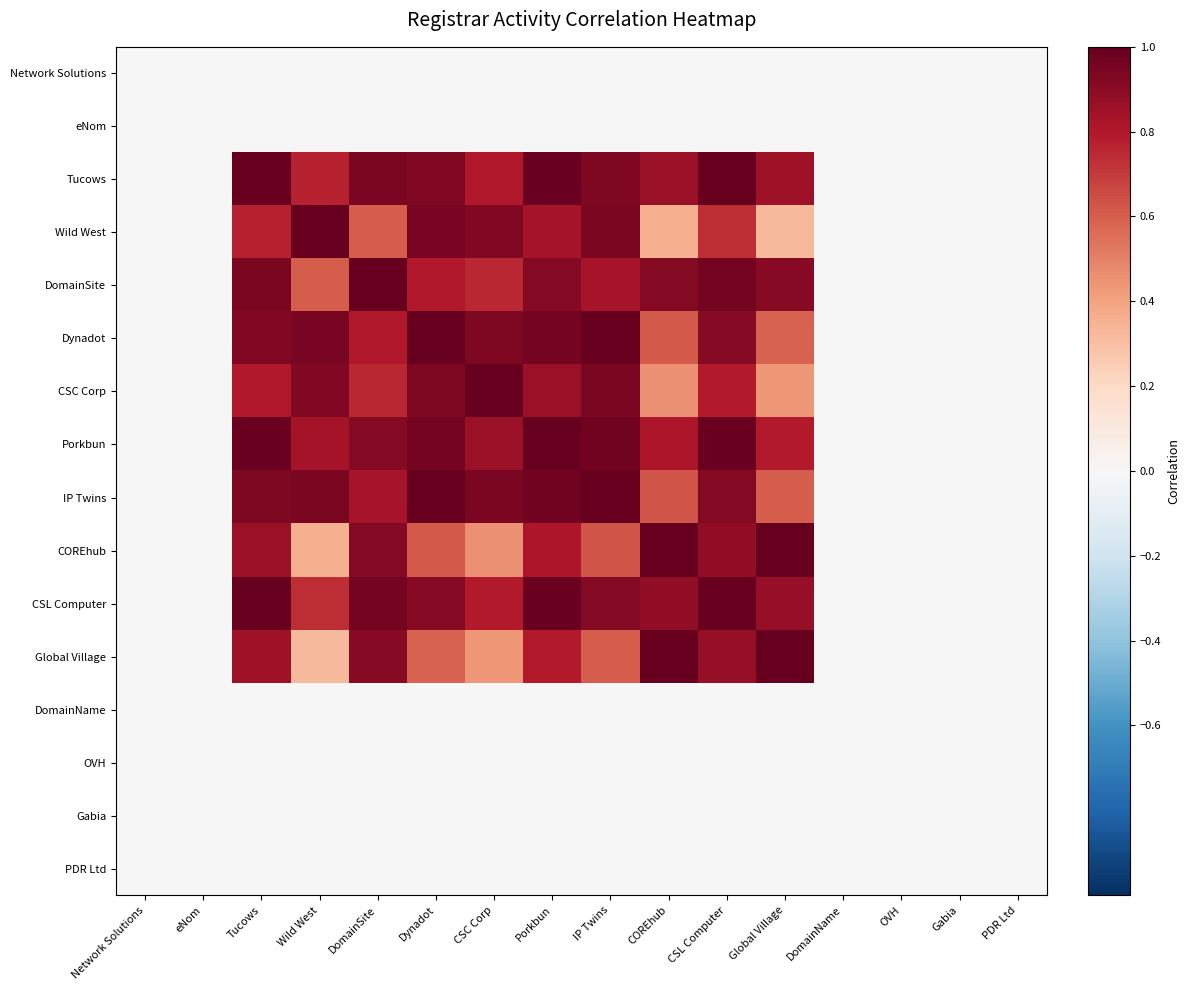

Reading left to right, list all the values displayed in this chart.

Network Solutions: Network Solutions=0.0	eNom=0.0	Tucows=0.0	Wild West=0.0	DomainSite=0.0	Dynadot=0.0	CSC Corp=0.0	Porkbun=0.0	IP Twins=0.0	COREhub=0.0	CSL Computer=0.0	Global Village=0.0	DomainName=0.0	OVH=0.0	Gabia=0.0	PDR Ltd=0.0
eNom: Network Solutions=0.0	eNom=0.0	Tucows=0.0	Wild West=0.0	DomainSite=0.0	Dynadot=0.0	CSC Corp=0.0	Porkbun=0.0	IP Twins=0.0	COREhub=0.0	CSL Computer=0.0	Global Village=0.0	DomainName=0.0	OVH=0.0	Gabia=0.0	PDR Ltd=0.0
Tucows: Network Solutions=0.0	eNom=0.0	Tucows=1.0	Wild West=0.8	DomainSite=0.9	Dynadot=0.9	CSC Corp=0.8	Porkbun=1.0	IP Twins=0.9	COREhub=0.9	CSL Computer=1.0	Global Village=0.9	DomainName=0.0	OVH=0.0	Gabia=0.0	PDR Ltd=0.0
Wild West: Network Solutions=0.0	eNom=0.0	Tucows=0.8	Wild West=1.0	DomainSite=0.6	Dynadot=1.0	CSC Corp=0.9	Porkbun=0.8	IP Twins=0.9	COREhub=0.4	CSL Computer=0.7	Global Village=0.3	DomainName=0.0	OVH=0.0	Gabia=0.0	PDR Ltd=0.0
DomainSite: Network Solutions=0.0	eNom=0.0	Tucows=0.9	Wild West=0.6	DomainSite=1.0	Dynadot=0.8	CSC Corp=0.8	Porkbun=0.9	IP Twins=0.8	COREhub=0.9	CSL Computer=1.0	Global Village=0.9	DomainName=0.0	OVH=0.0	Gabia=0.0	PDR Ltd=0.0
Dynadot: Network Solutions=0.0	eNom=0.0	Tucows=0.9	Wild West=1.0	DomainSite=0.8	Dynadot=1.0	CSC Corp=0.9	Porkbun=1.0	IP Twins=1.0	COREhub=0.6	CSL Computer=0.9	Global Village=0.6	DomainName=0.0	OVH=0.0	Gabia=0.0	PDR Ltd=0.0
CSC Corp: Network Solutions=0.0	eNom=0.0	Tucows=0.8	Wild West=0.9	DomainSite=0.8	Dynadot=0.9	CSC Corp=1.0	Porkbun=0.9	IP Twins=0.9	COREhub=0.5	CSL Computer=0.8	Global Village=0.4	DomainName=0.0	OVH=0.0	Gabia=0.0	PDR Ltd=0.0
Porkbun: Network Solutions=0.0	eNom=0.0	Tucows=1.0	Wild West=0.8	DomainSite=0.9	Dynadot=1.0	CSC Corp=0.9	Porkbun=1.0	IP Twins=1.0	COREhub=0.8	CSL Computer=1.0	Global Village=0.8	DomainName=0.0	OVH=0.0	Gabia=0.0	PDR Ltd=0.0
IP Twins: Network Solutions=0.0	eNom=0.0	Tucows=0.9	Wild West=0.9	DomainSite=0.8	Dynadot=1.0	CSC Corp=0.9	Porkbun=1.0	IP Twins=1.0	COREhub=0.6	CSL Computer=0.9	Global Village=0.6	DomainName=0.0	OVH=0.0	Gabia=0.0	PDR Ltd=0.0
COREhub: Network Solutions=0.0	eNom=0.0	Tucows=0.9	Wild West=0.4	DomainSite=0.9	Dynadot=0.6	CSC Corp=0.5	Porkbun=0.8	IP Twins=0.6	COREhub=1.0	CSL Computer=0.9	Global Village=1.0	DomainName=0.0	OVH=0.0	Gabia=0.0	PDR Ltd=0.0
CSL Computer: Network Solutions=0.0	eNom=0.0	Tucows=1.0	Wild West=0.7	DomainSite=1.0	Dynadot=0.9	CSC Corp=0.8	Porkbun=1.0	IP Twins=0.9	COREhub=0.9	CSL Computer=1.0	Global Village=0.9	DomainName=0.0	OVH=0.0	Gabia=0.0	PDR Ltd=0.0
Global Village: Network Solutions=0.0	eNom=0.0	Tucows=0.9	Wild West=0.3	DomainSite=0.9	Dynadot=0.6	CSC Corp=0.4	Porkbun=0.8	IP Twins=0.6	COREhub=1.0	CSL Computer=0.9	Global Village=1.0	DomainName=0.0	OVH=0.0	Gabia=0.0	PDR Ltd=0.0
DomainName: Network Solutions=0.0	eNom=0.0	Tucows=0.0	Wild West=0.0	DomainSite=0.0	Dynadot=0.0	CSC Corp=0.0	Porkbun=0.0	IP Twins=0.0	COREhub=0.0	CSL Computer=0.0	Global Village=0.0	DomainName=0.0	OVH=0.0	Gabia=0.0	PDR Ltd=0.0
OVH: Network Solutions=0.0	eNom=0.0	Tucows=0.0	Wild West=0.0	DomainSite=0.0	Dynadot=0.0	CSC Corp=0.0	Porkbun=0.0	IP Twins=0.0	COREhub=0.0	CSL Computer=0.0	Global Village=0.0	DomainName=0.0	OVH=0.0	Gabia=0.0	PDR Ltd=0.0
Gabia: Network Solutions=0.0	eNom=0.0	Tucows=0.0	Wild West=0.0	DomainSite=0.0	Dynadot=0.0	CSC Corp=0.0	Porkbun=0.0	IP Twins=0.0	COREhub=0.0	CSL Computer=0.0	Global Village=0.0	DomainName=0.0	OVH=0.0	Gabia=0.0	PDR Ltd=0.0
PDR Ltd: Network Solutions=0.0	eNom=0.0	Tucows=0.0	Wild West=0.0	DomainSite=0.0	Dynadot=0.0	CSC Corp=0.0	Porkbun=0.0	IP Twins=0.0	COREhub=0.0	CSL Computer=0.0	Global Village=0.0	DomainName=0.0	OVH=0.0	Gabia=0.0	PDR Ltd=0.0